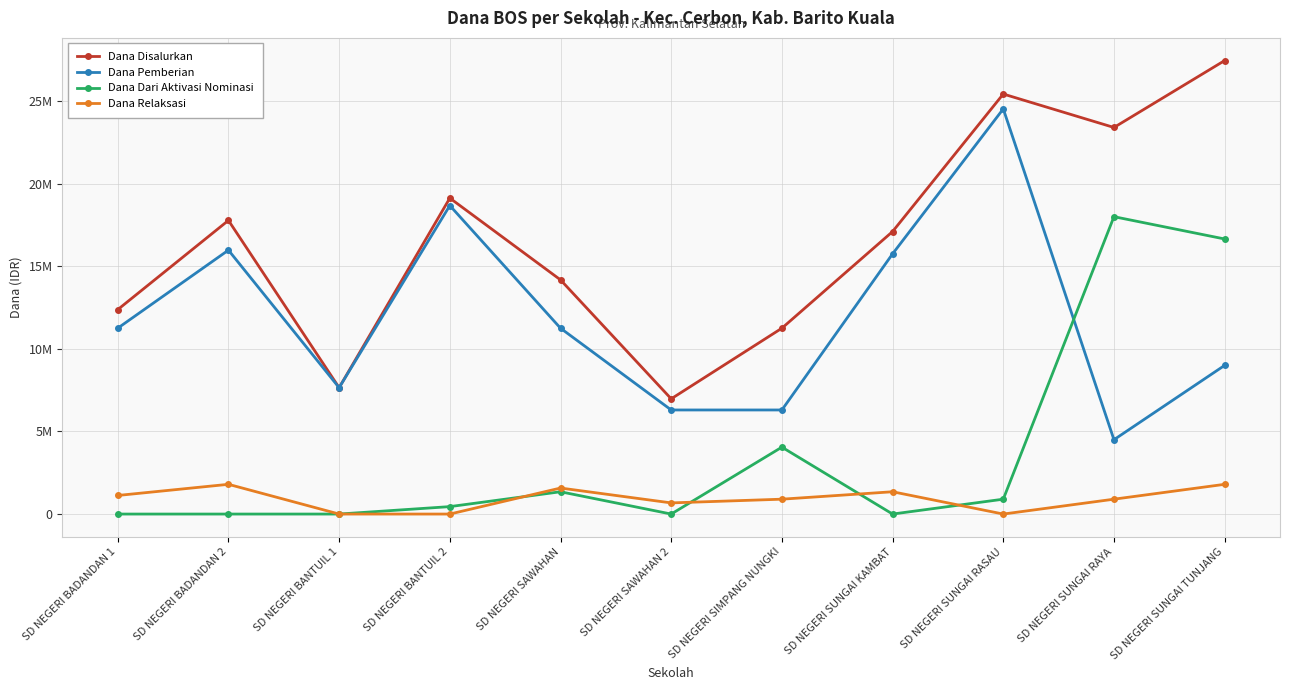

True or false: Dana Dari Aktivasi Nominasi and Dana Disalurkan cross at least once.

False